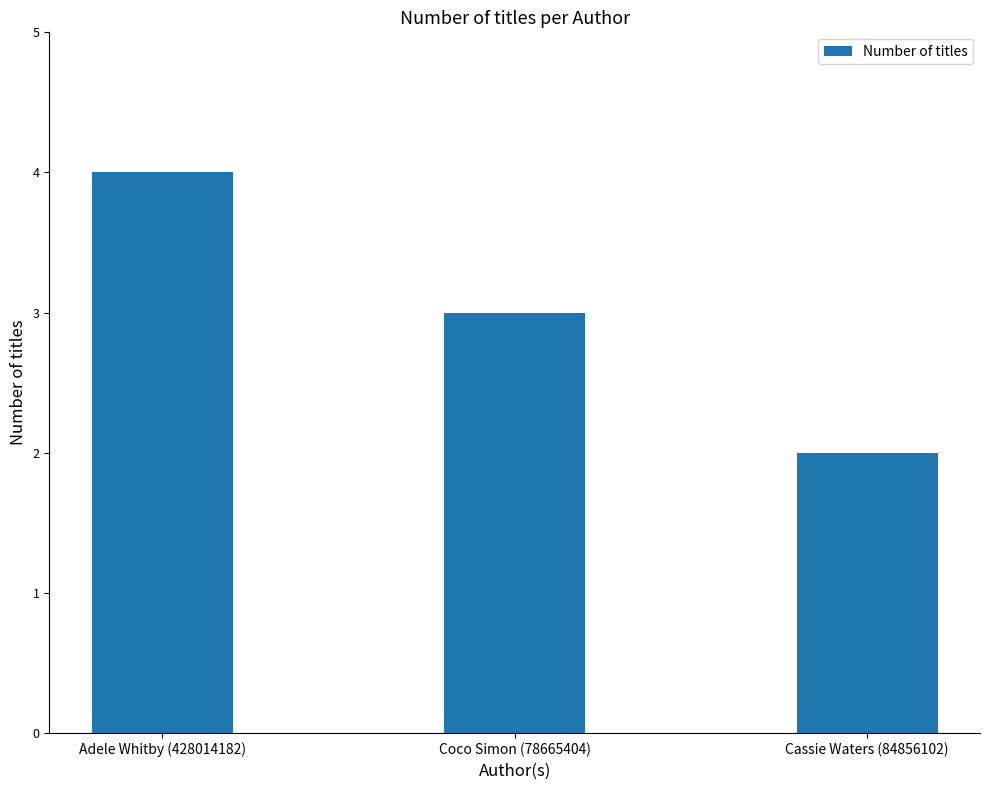

What position from the right is Coco Simon (78665404)?

2